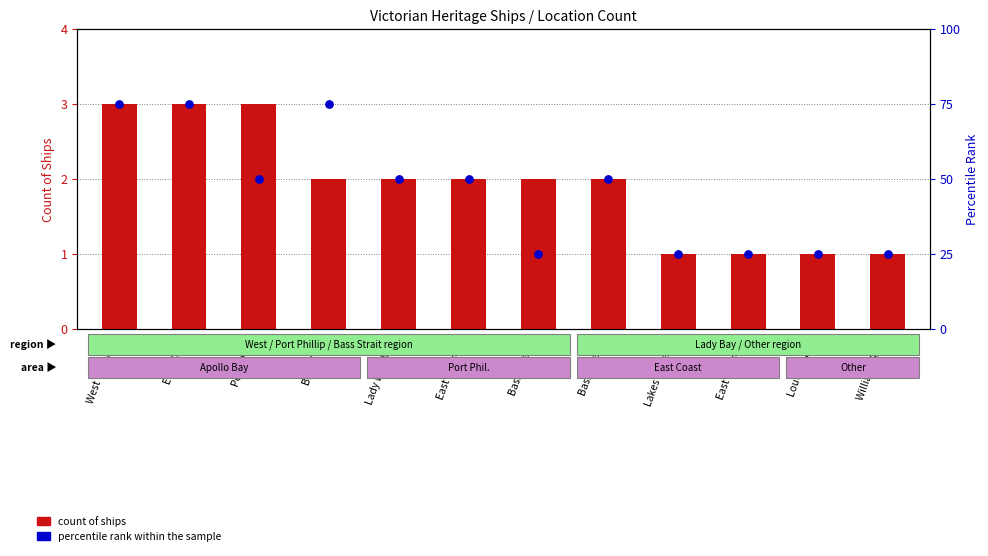

What is the ratio of the value at East Coast, Ve to the value at Bass Strait?

0.3